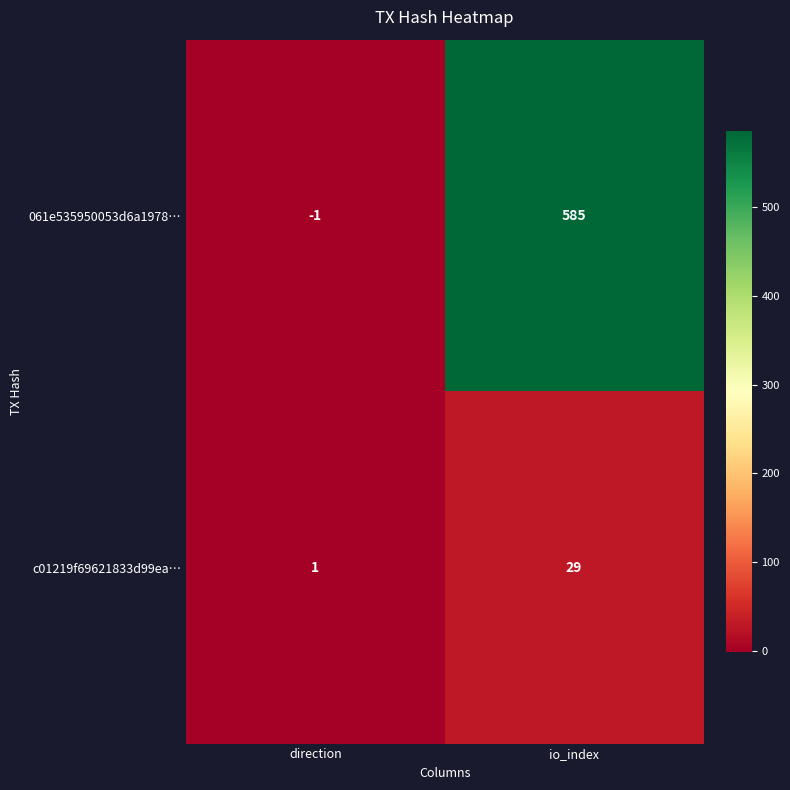

Rank the series by their average value, from highest to lowest.

061e535950053d6a1978…, c01219f69621833d99ea…